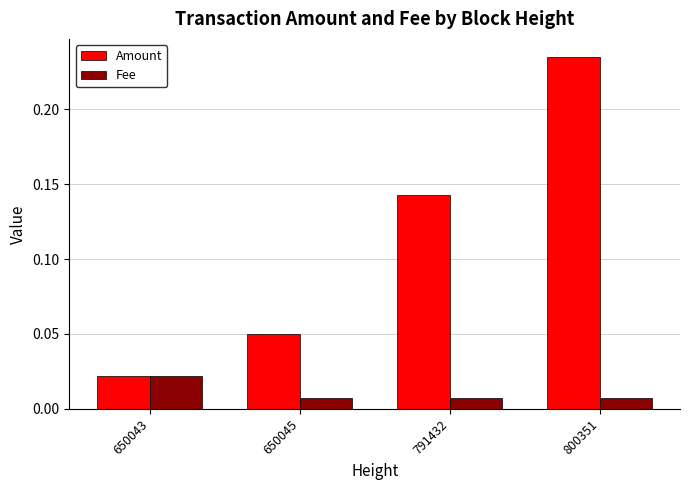

At 791432, list the series in order from smallest to largest.

Fee, Amount